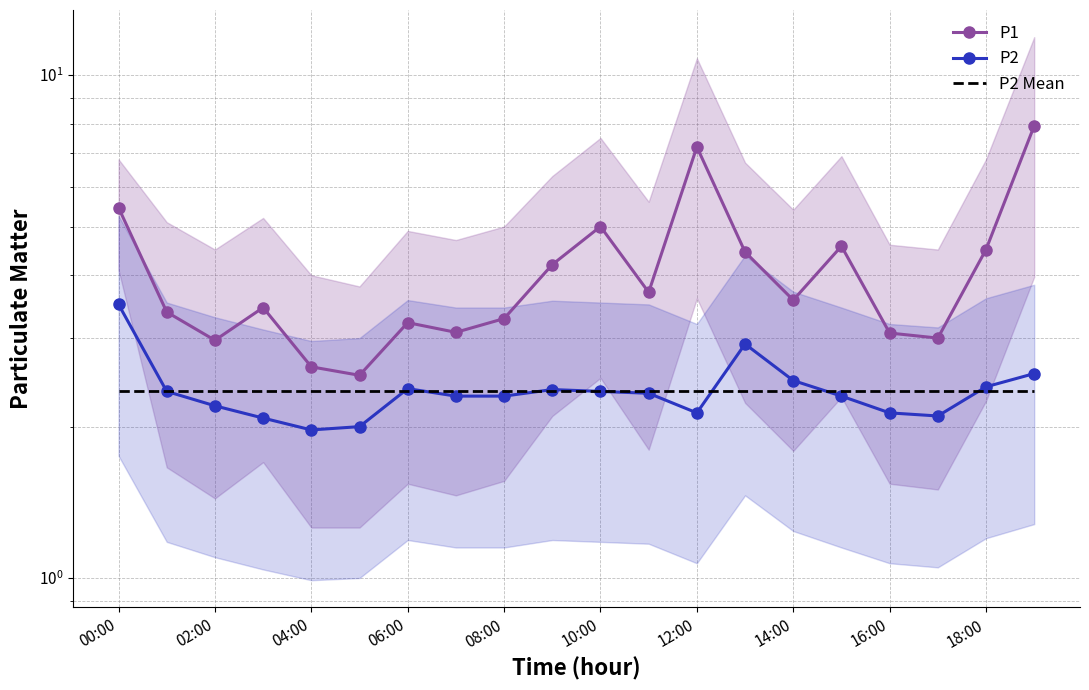

Which series ends up on top after the final intersection of P2 Mean and P2?

P2